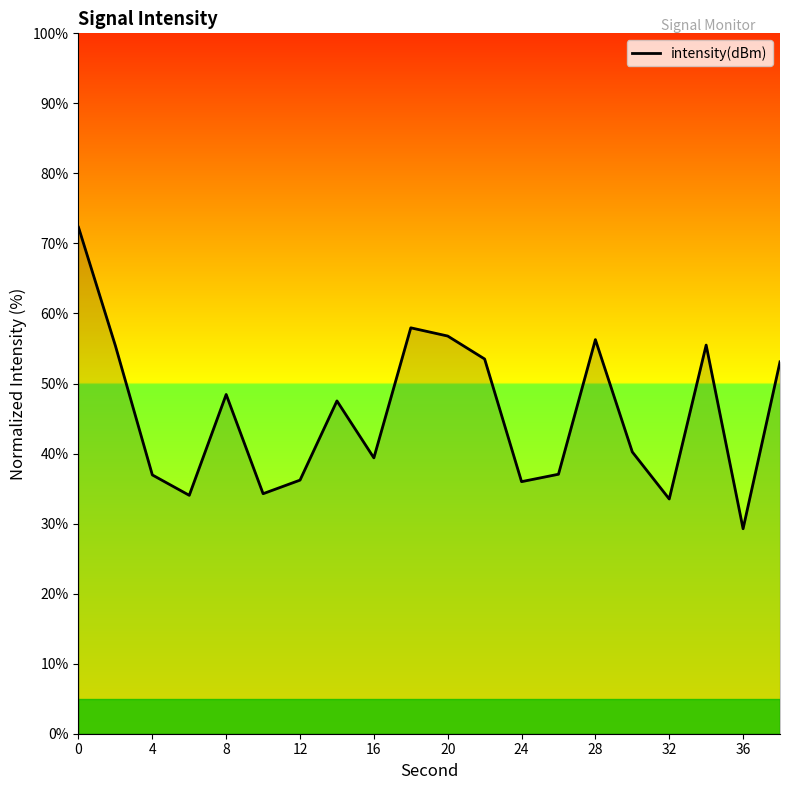

Count the number of values greater than 47.

10